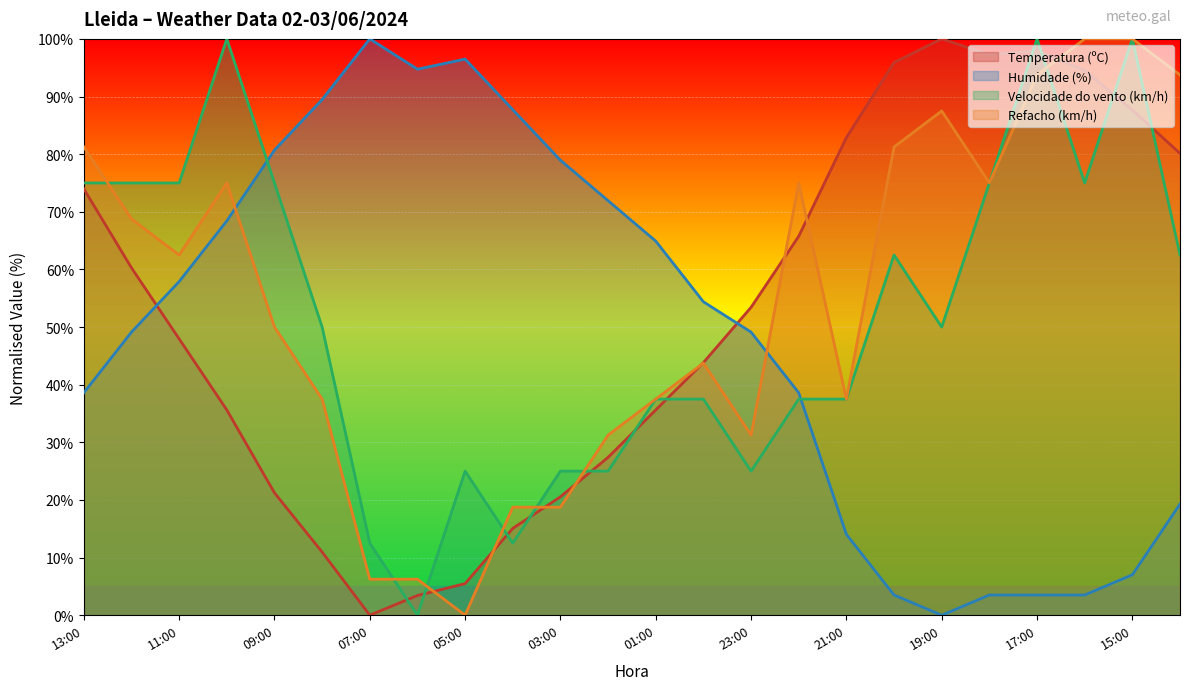

The Velocidade do vento (km/h) series shows 37.5 at 22:00. True or false?

True